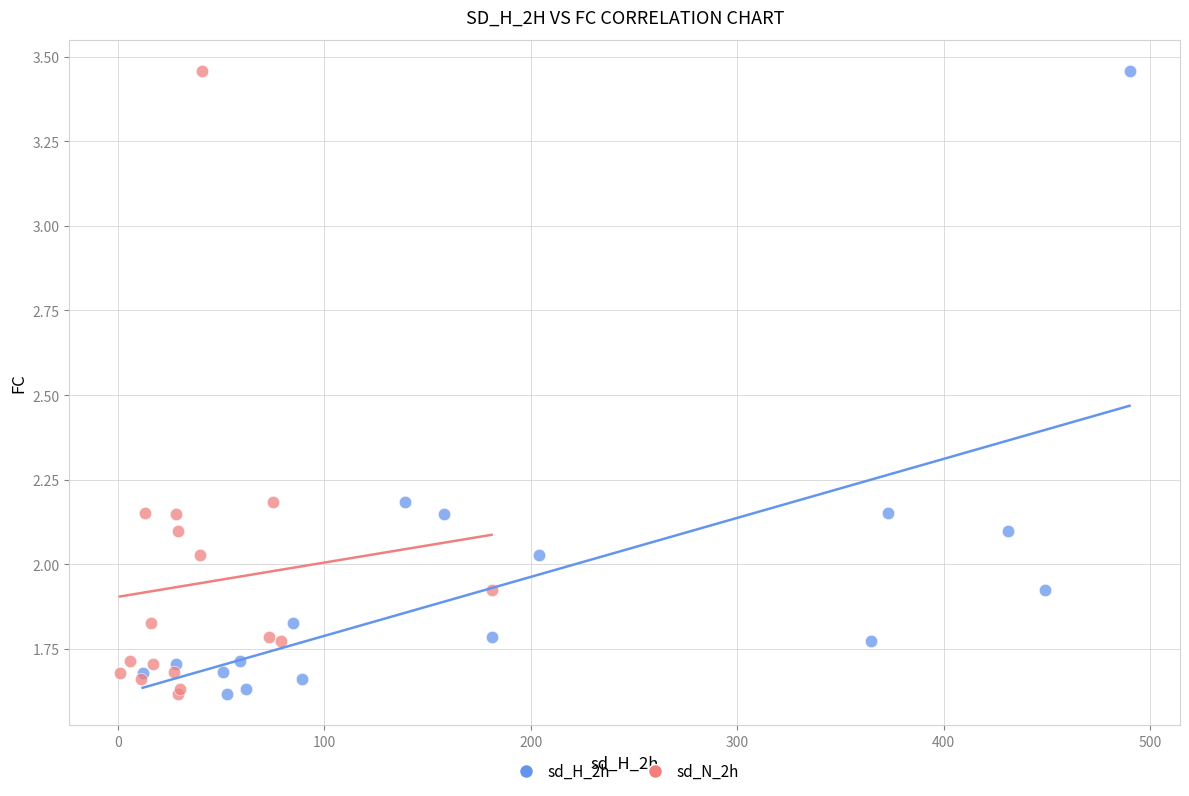

What are all the series names shown in the legend?

sd_H_2h, sd_N_2h